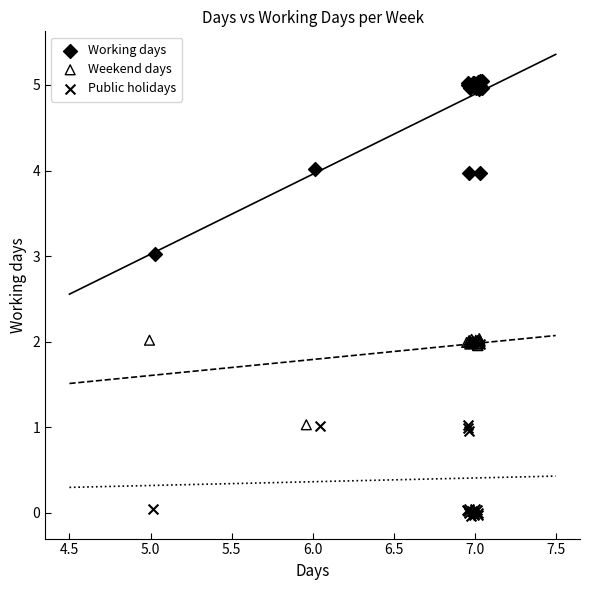

Which series reaches the maximum Y coordinate?

Working days